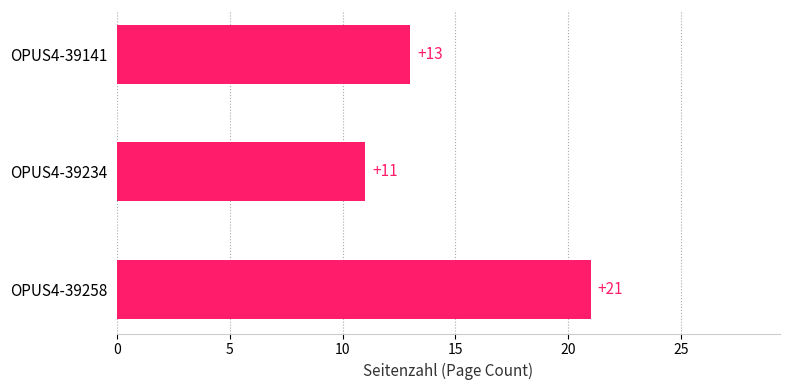

How many values are below 13?

1